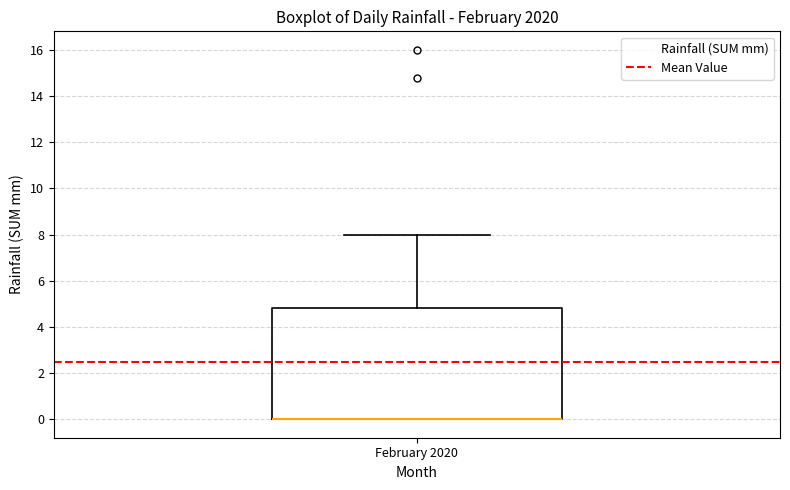

Read this box plot against the y-axis: the position of the median line, the range covered by the box, and the ends of both whiskers. The values are not printed on the chart, so give them approximately, as read against the axis.

median 0.0 (drawn on the box's lower edge), box 0.0 to 4.8, whiskers 0.0 to 8.0